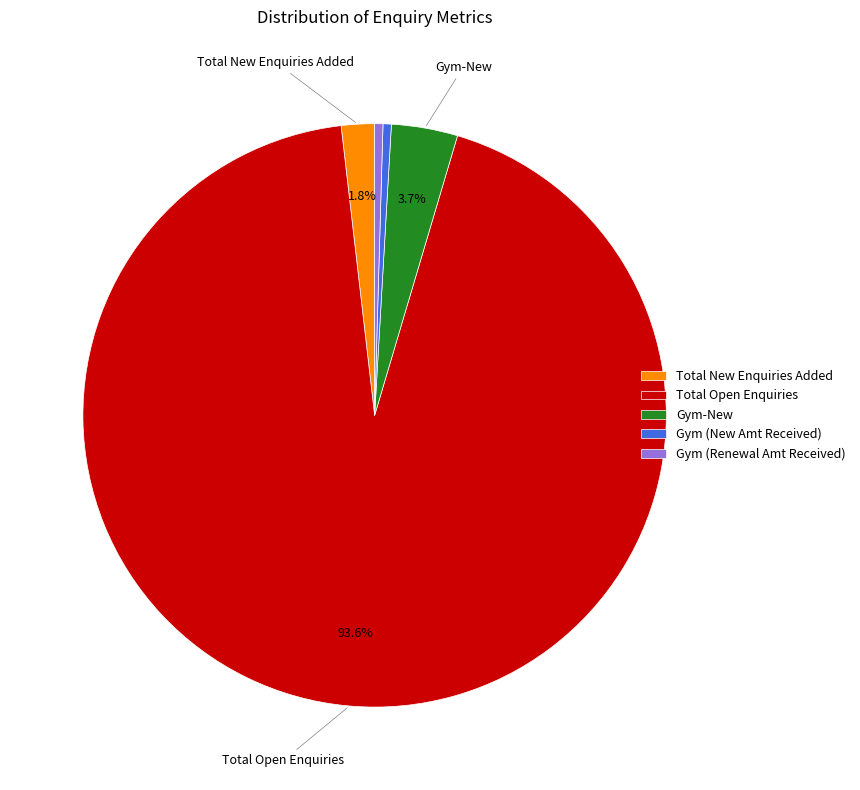

What is the largest slice in the pie chart?

Total Open Enquiries